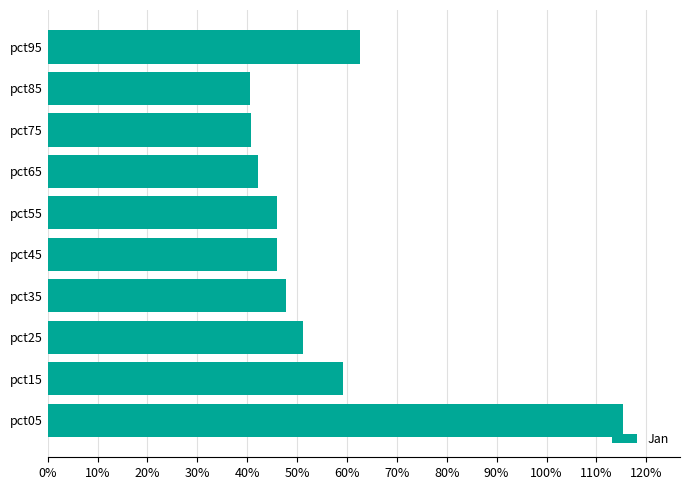

Are the bars horizontal?

Yes